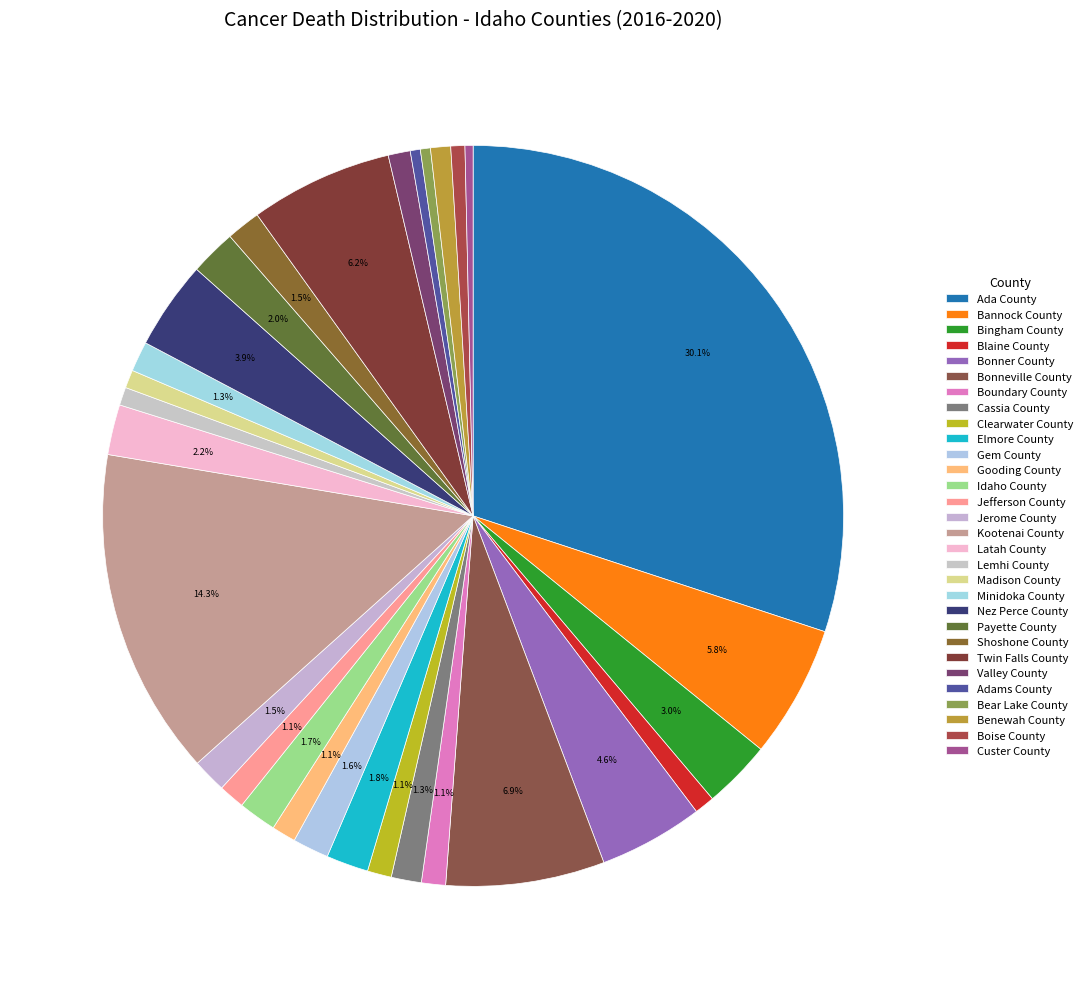

Do Custer County and Jefferson County together represent more than half of the pie?

No